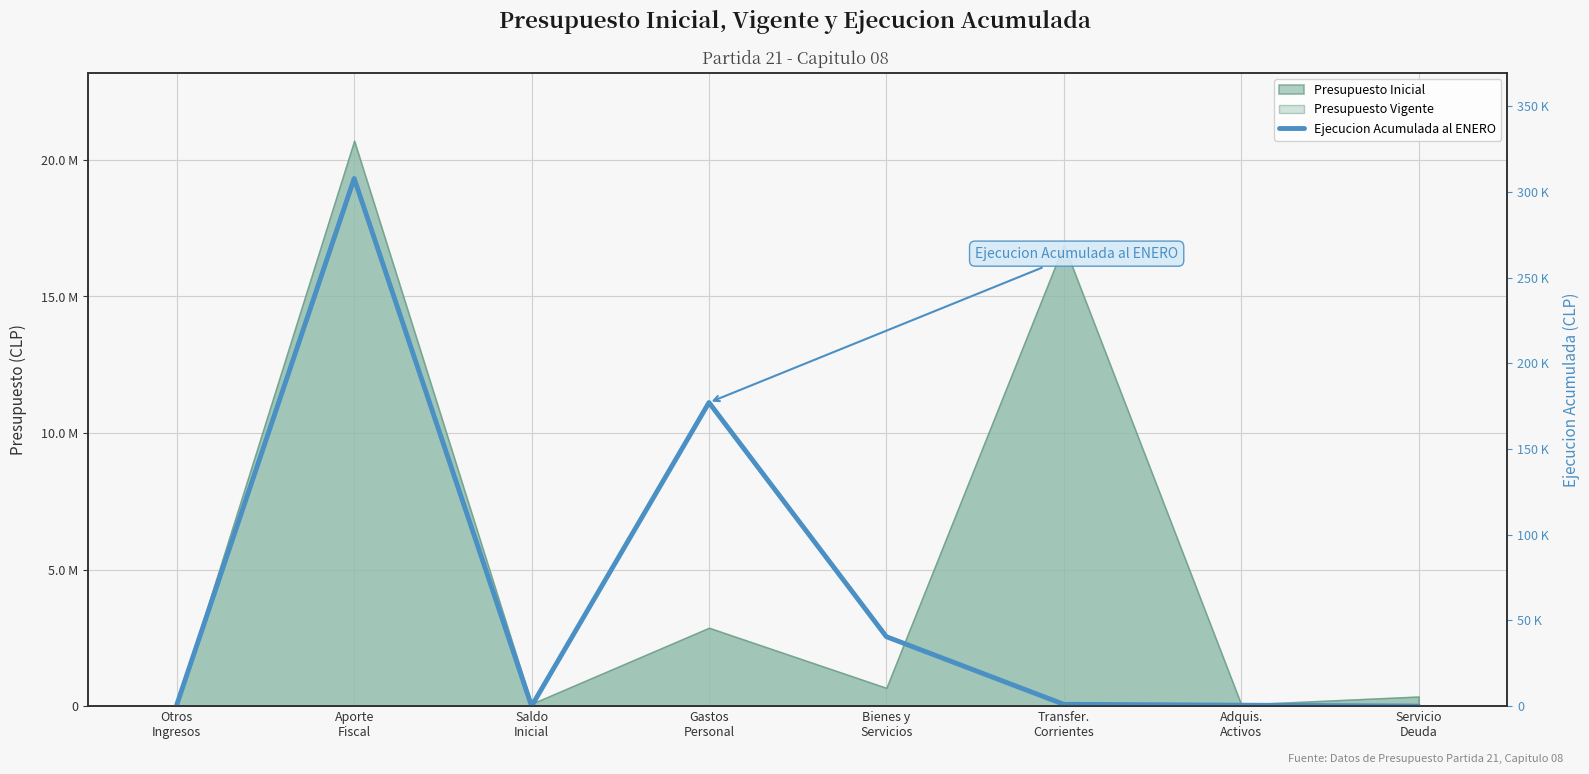

True or false: the data shows -183749 at Servicio
Deuda.

False